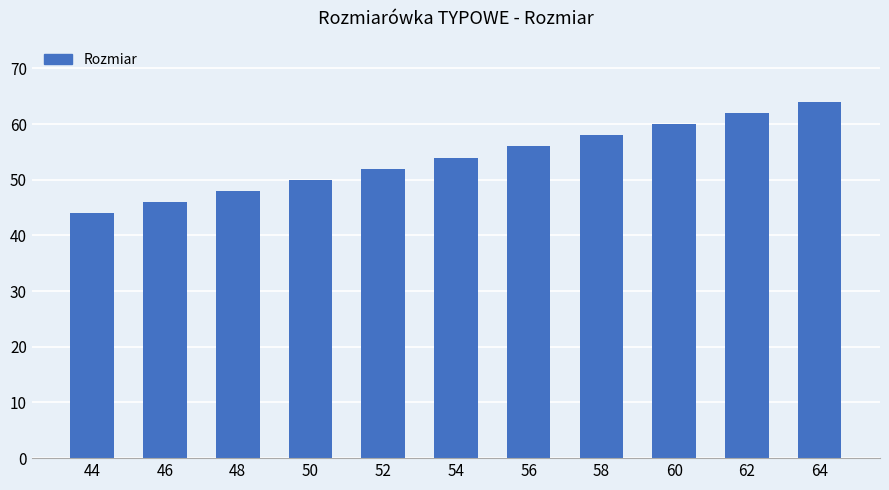

The chart shows a value of 27 at 44. True or false?

False